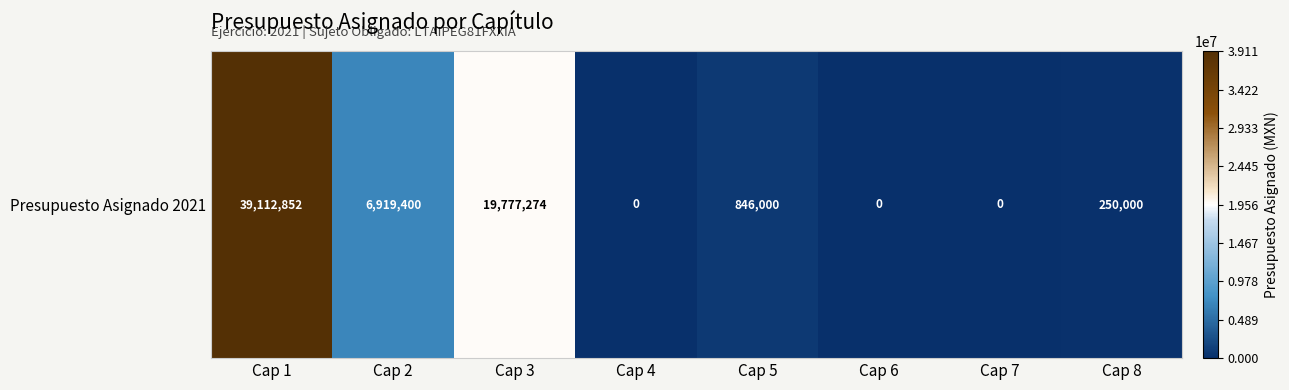

Which label corresponds to the smallest value in the chart?

Cap 4